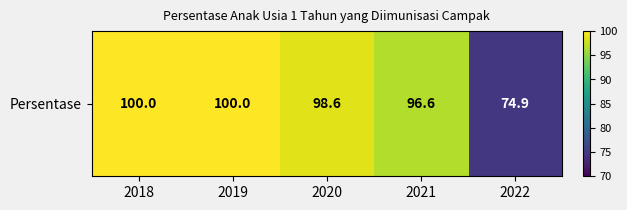

What is the smallest value displayed?

74.9